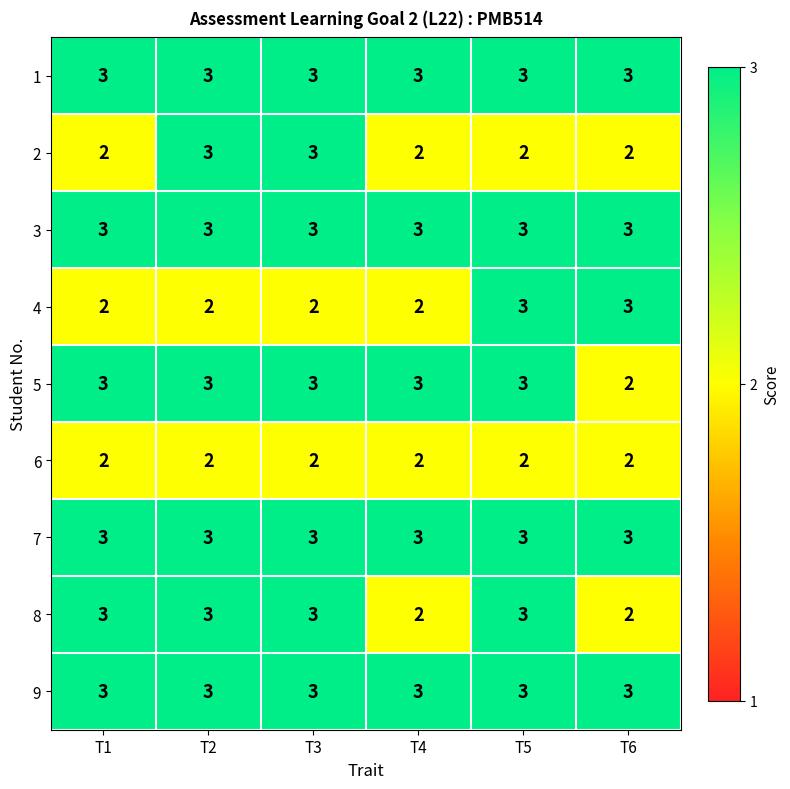

At how many categories does at least one series exceed 2?

6